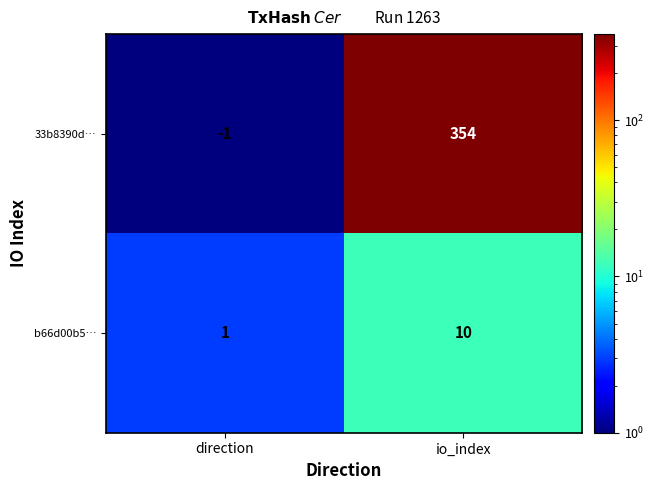

Which series has the widest spread of values?

33b8390d…